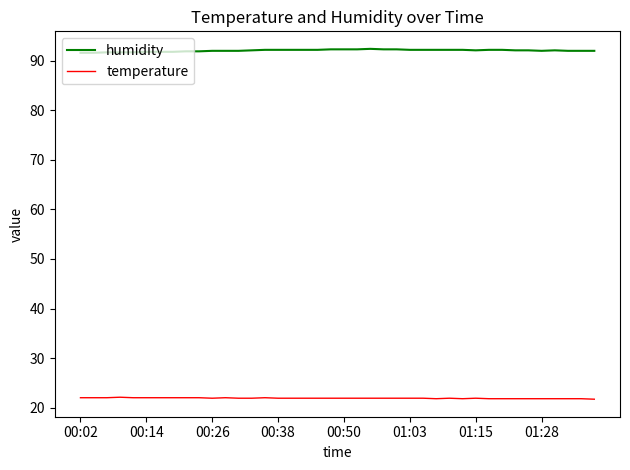

What is the sum of all humidity values?

3682.3